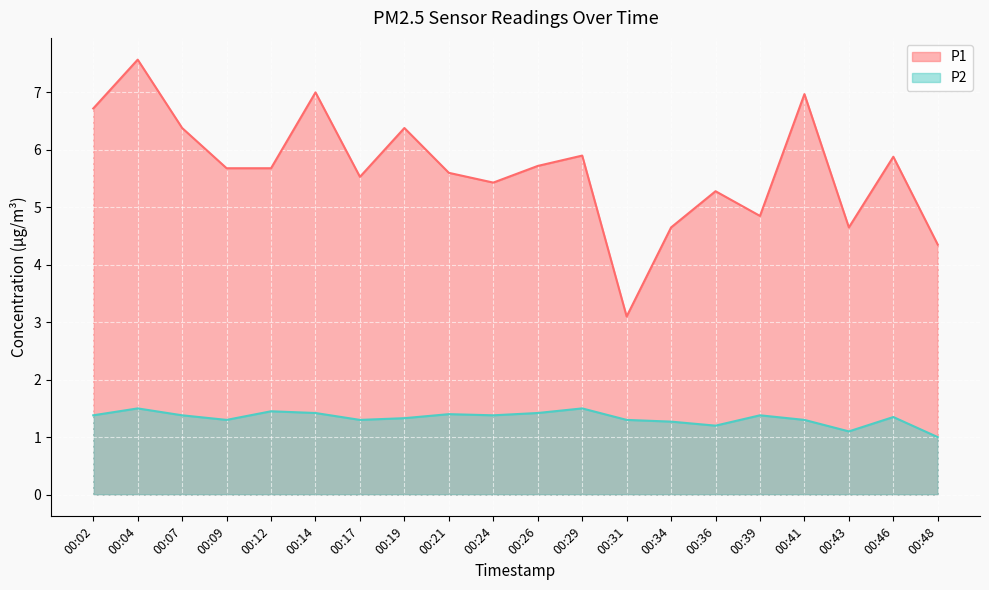

True or false: P1 has a value of 5.6 at 00:21.

True